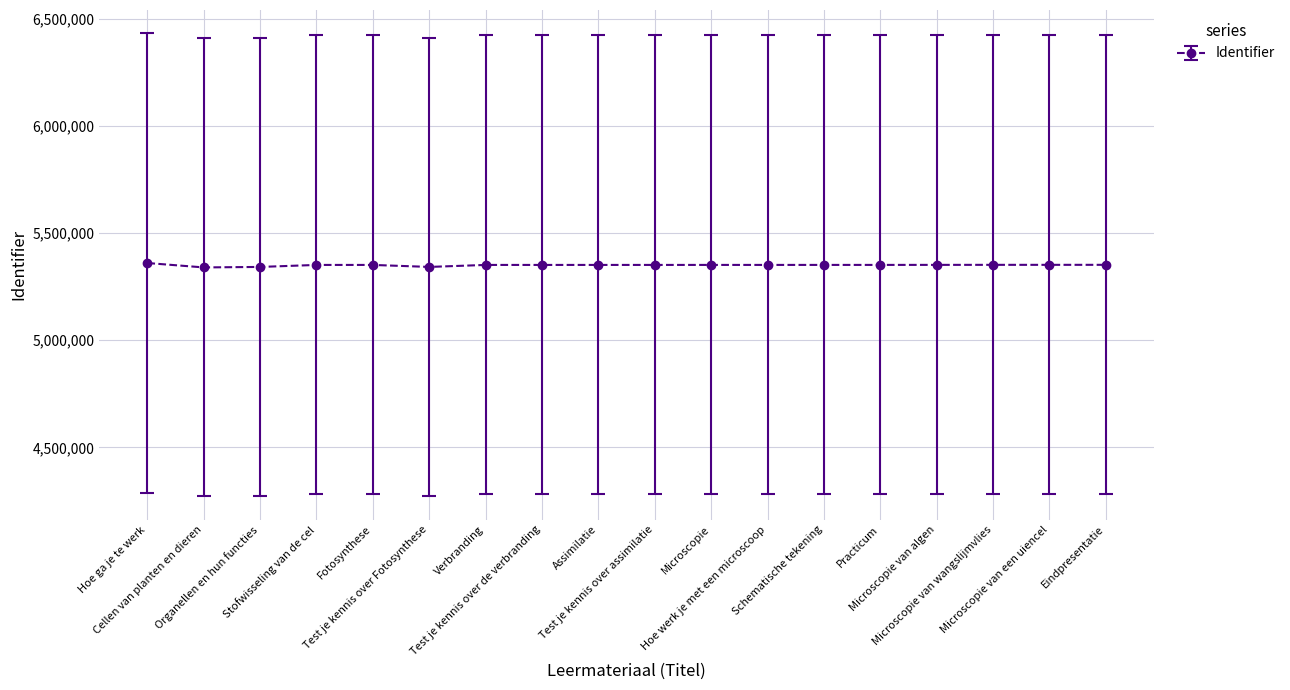

What is the ratio of the value at Assimilatie to the value at Eindpresentatie?

1.0